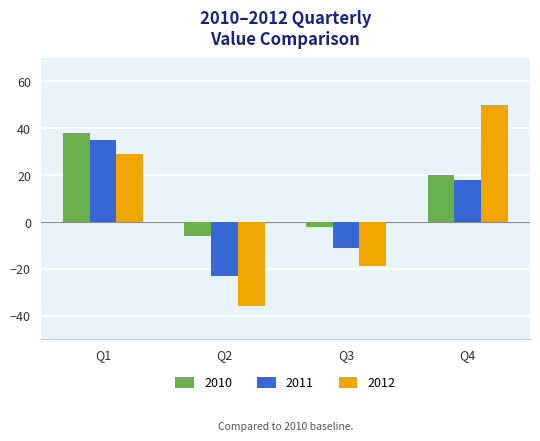

What is the lowest value of the 2010 series?

-6